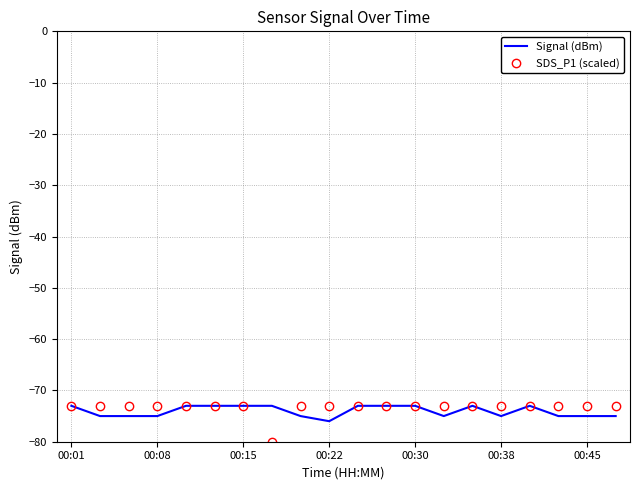

What is the difference between the maximum and minimum values in the Signal (dBm) series?

3